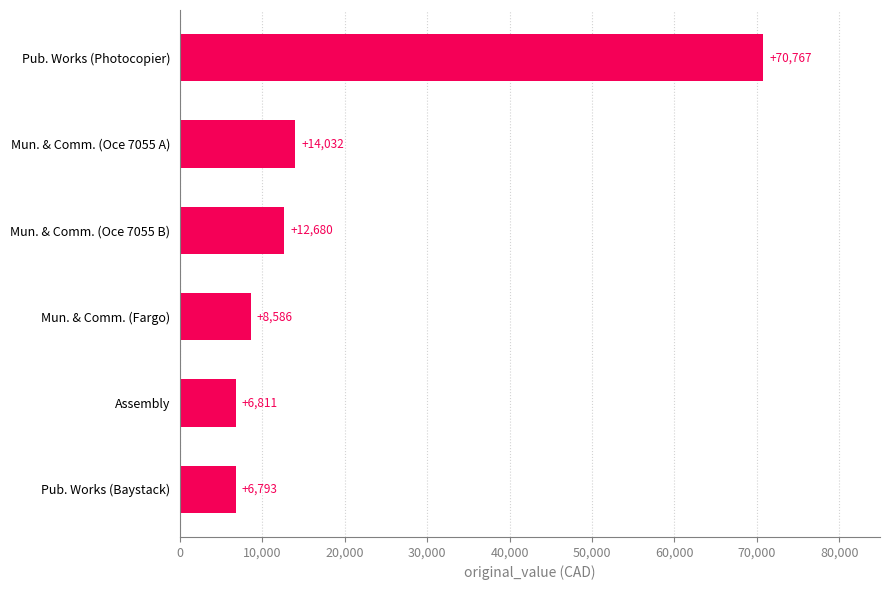

Which category has the highest value across all series?

Pub. Works (Photocopier)